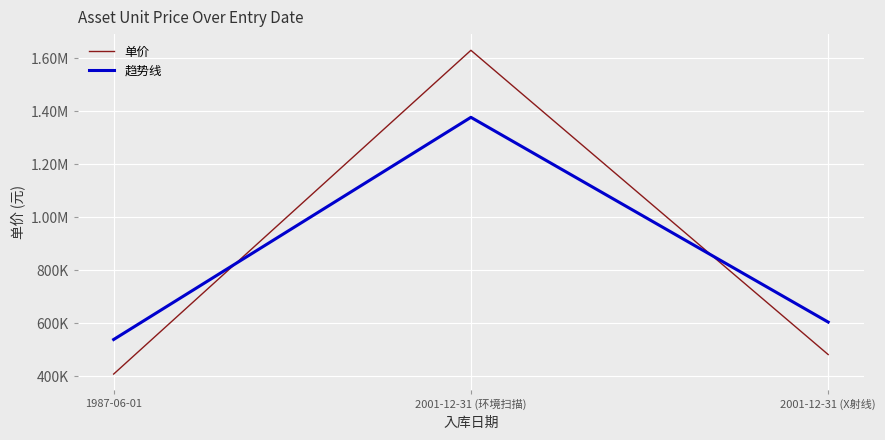

What are all the series names shown in the legend?

单价, 趋势线